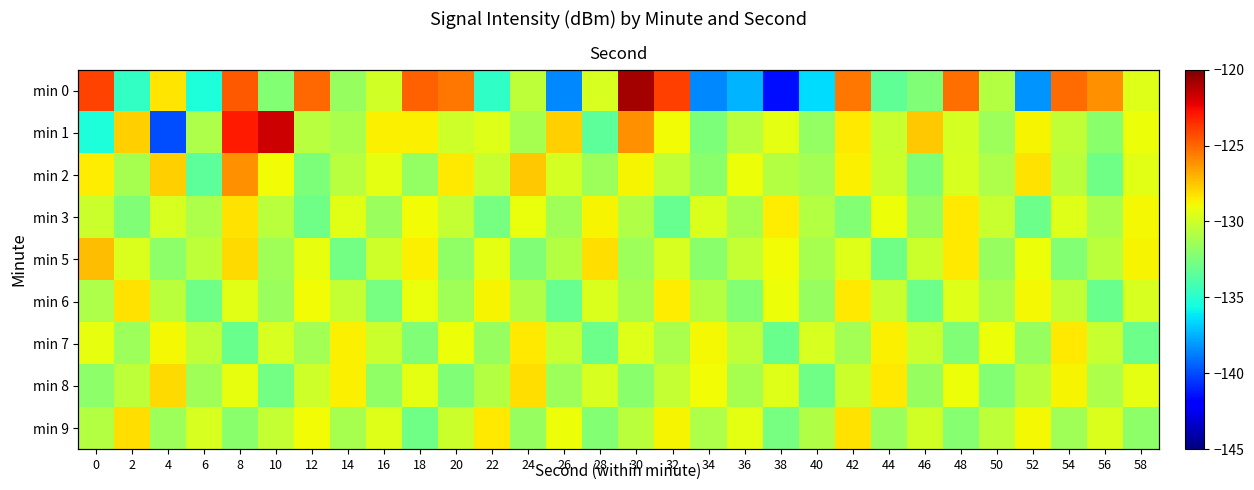

Which series has the largest total across all categories?

min 1